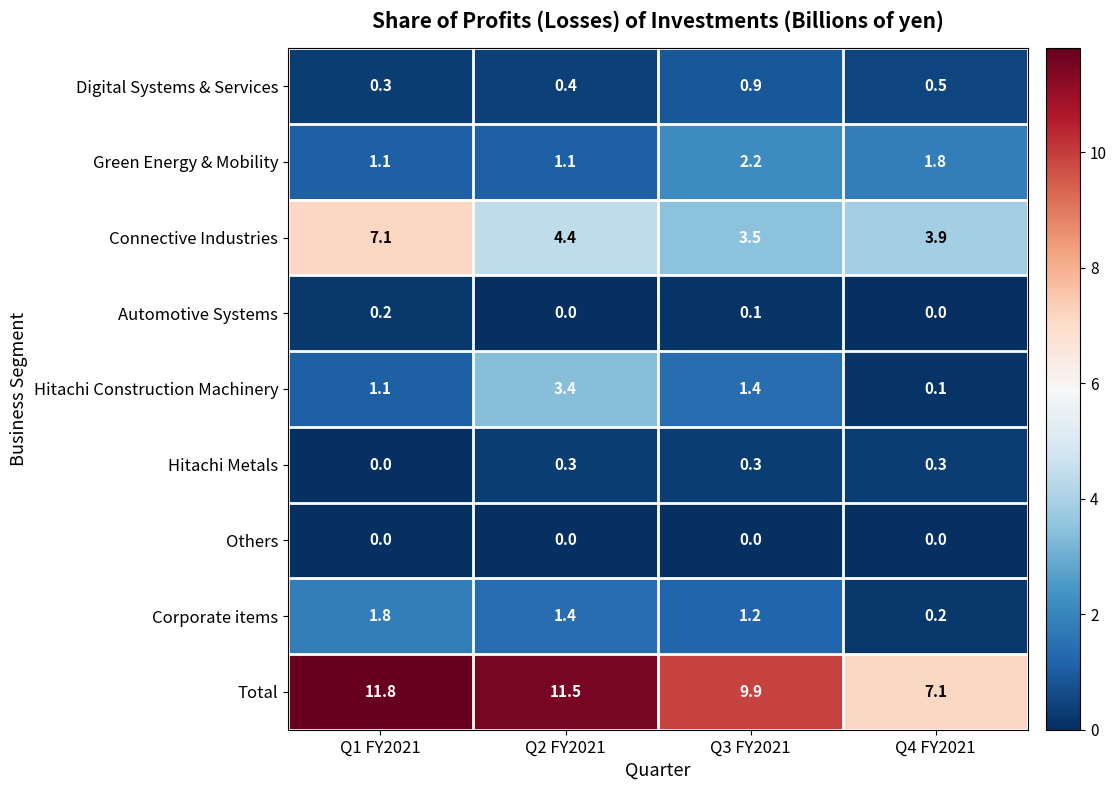

What is the total value across all series at Q2 FY2021?

22.5